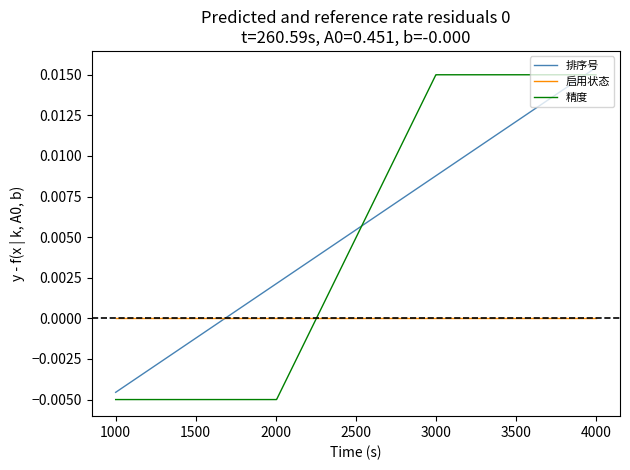

Rank the series by their maximum value, from lowest to highest.

启用状态, 精度, 排序号